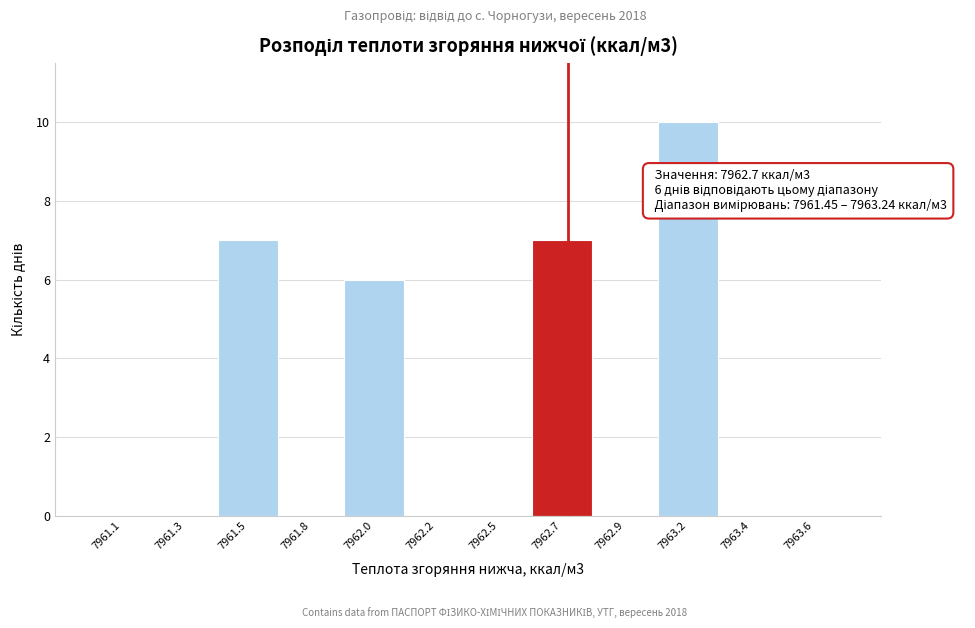

Reading right to left, list all the values displayed in this chart.

7963.6=0	7963.4=0	7963.2=10	7962.9=0	7962.7=7	7962.5=0	7962.2=0	7962.0=6	7961.8=0	7961.5=7	7961.3=0	7961.1=0